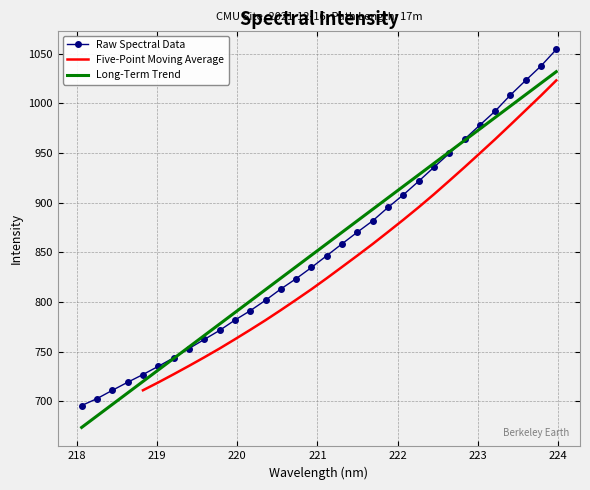

What is the maximum value shown in the chart?

1054.2